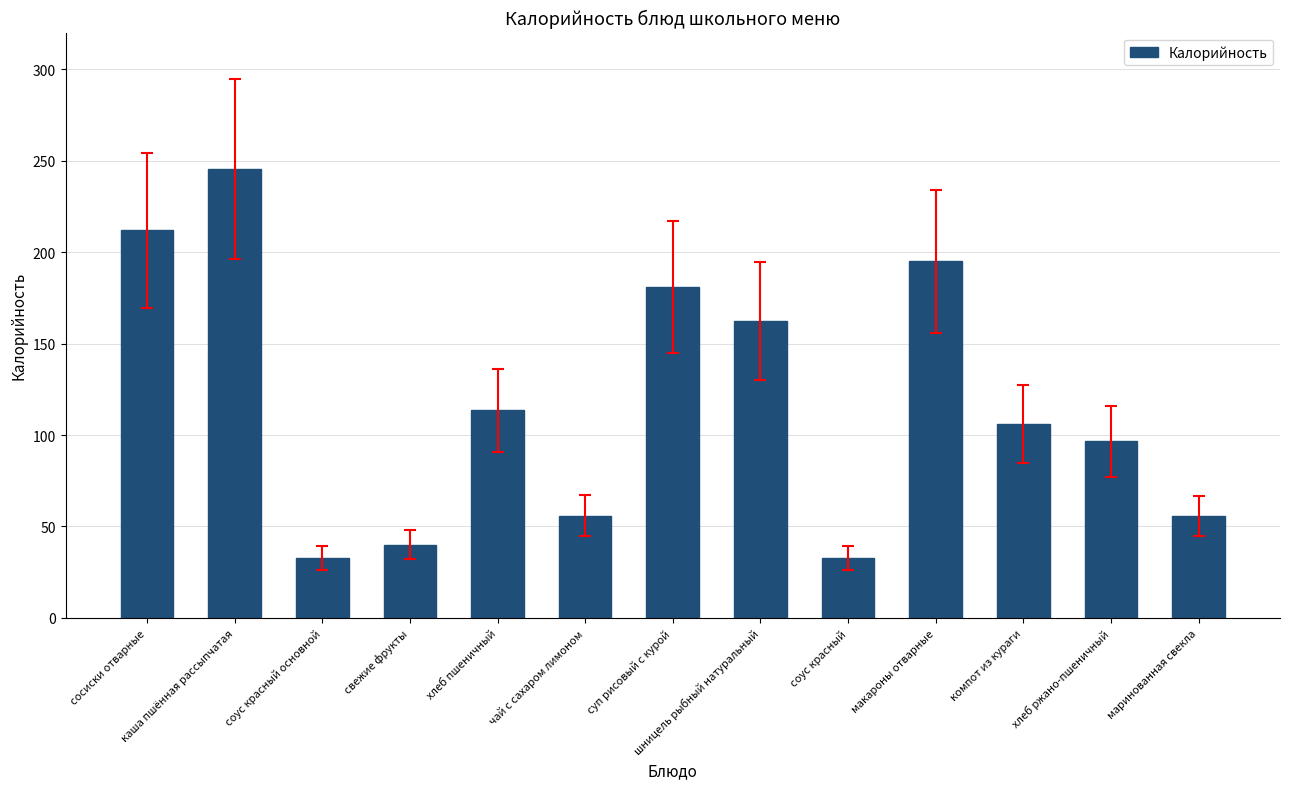

How many categories are shown in the chart?

13